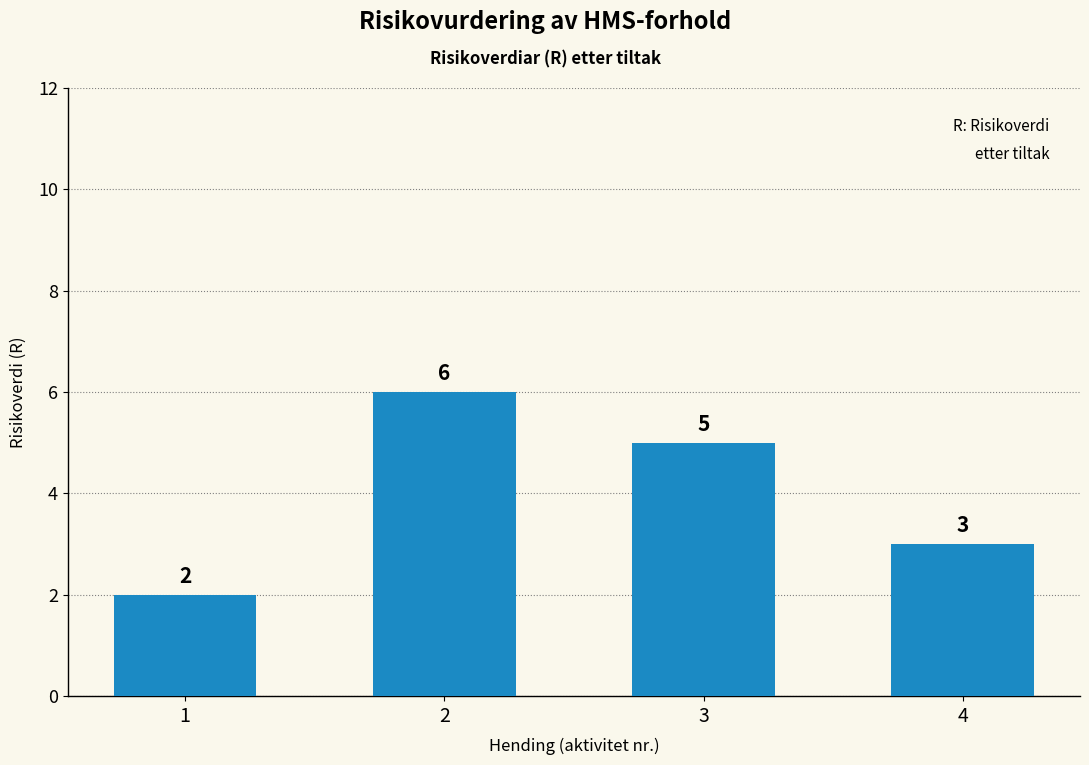

List the labels in order of value, largest first.

2, 3, 4, 1